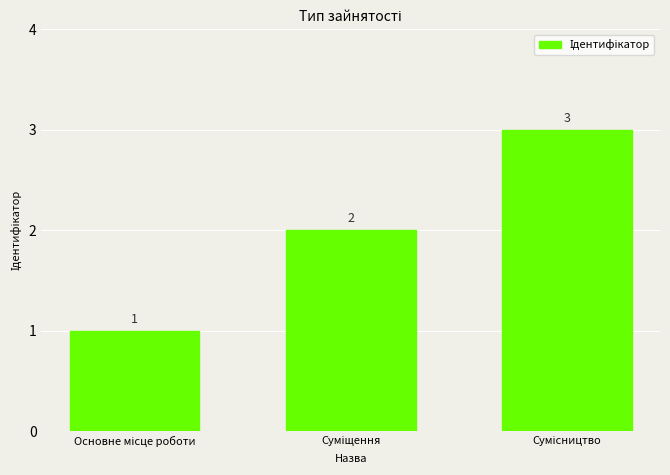

What is the average value?

2